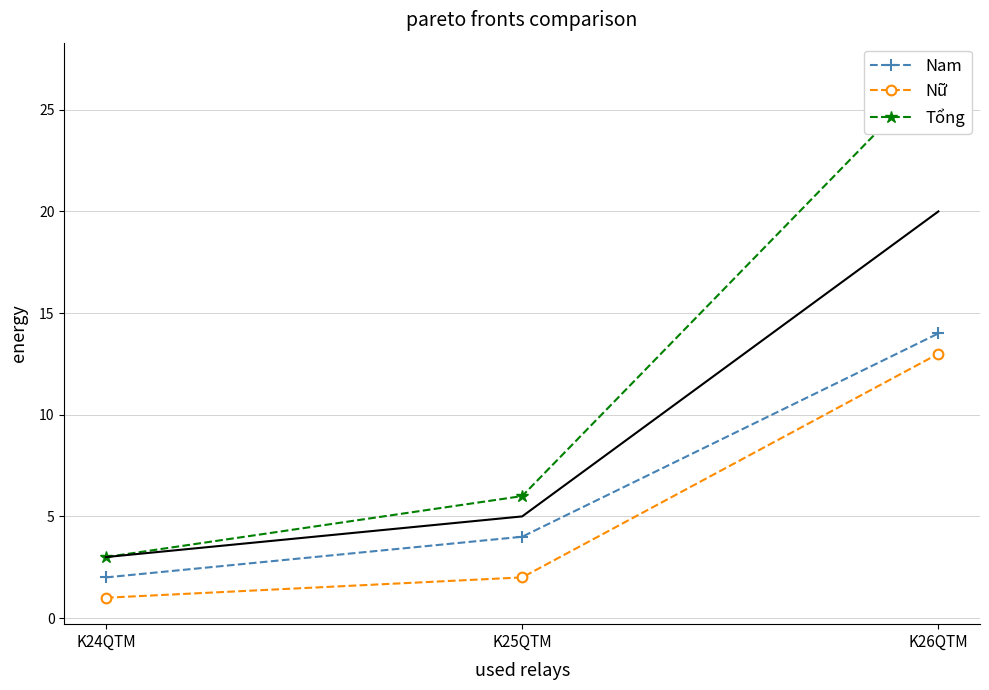

At which label does Nữ reach its minimum?

K24QTM